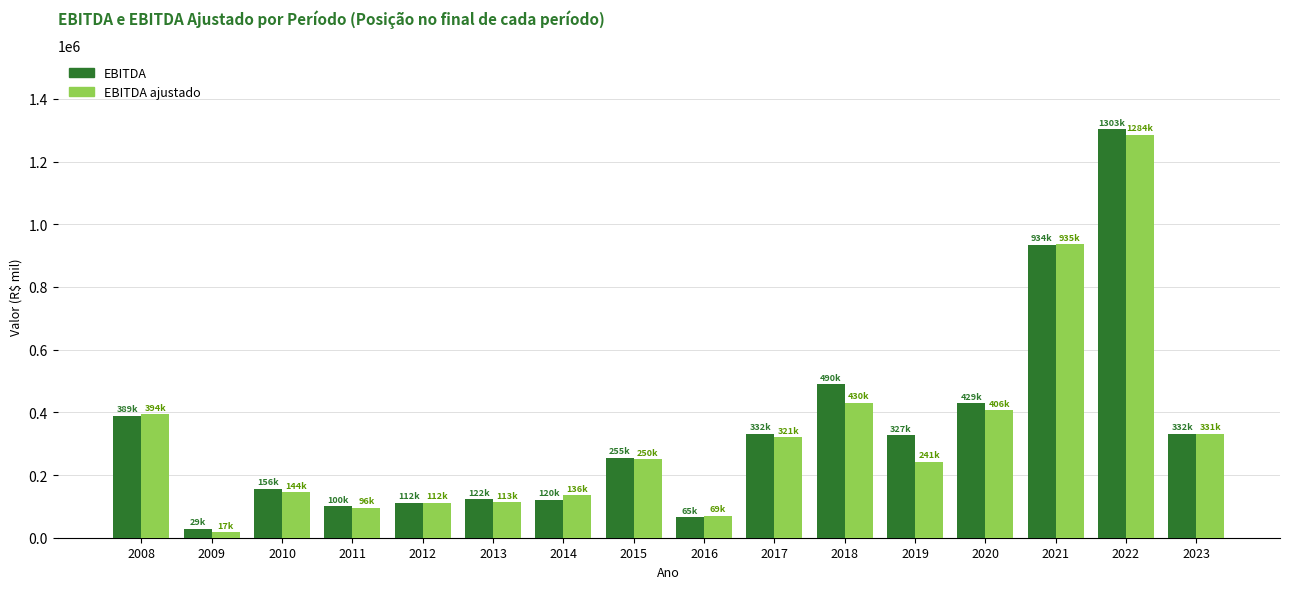

Is the value of EBITDA at 2023 greater than the value of EBITDA ajustado at 2022?

No